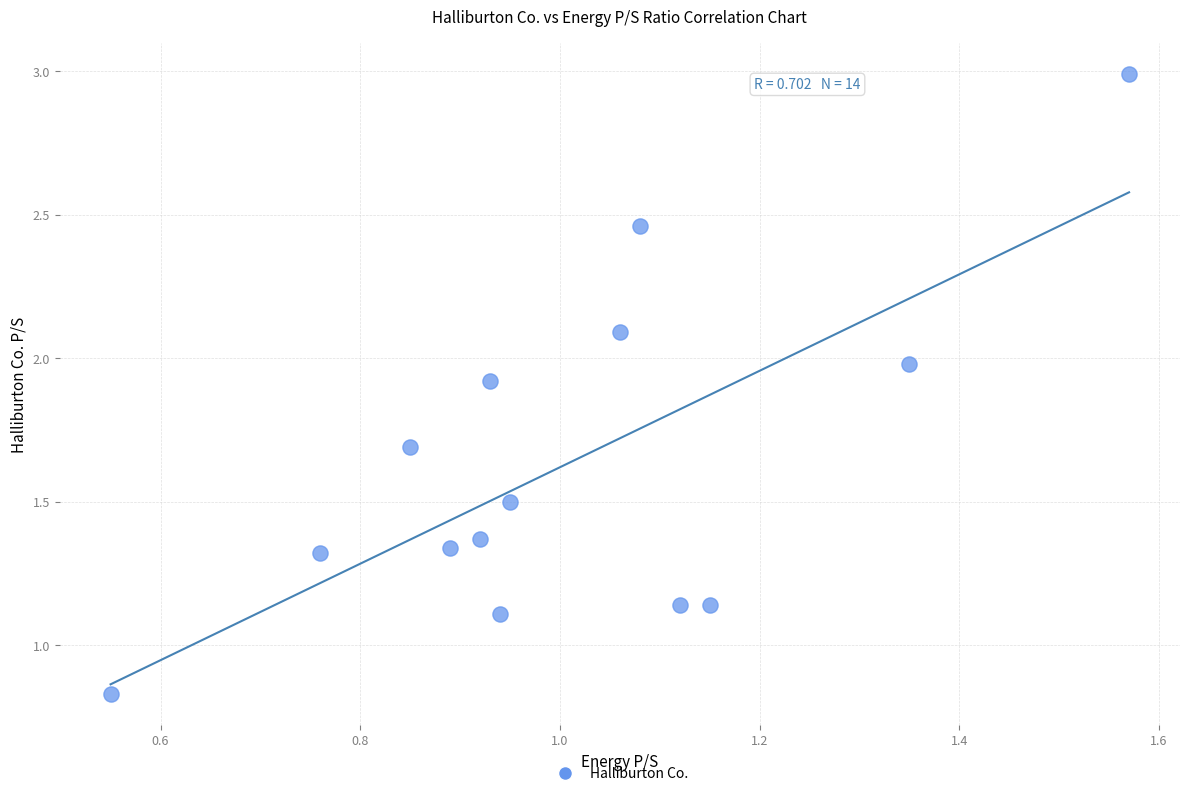

What is the range of Y values (max minus min)?

2.2